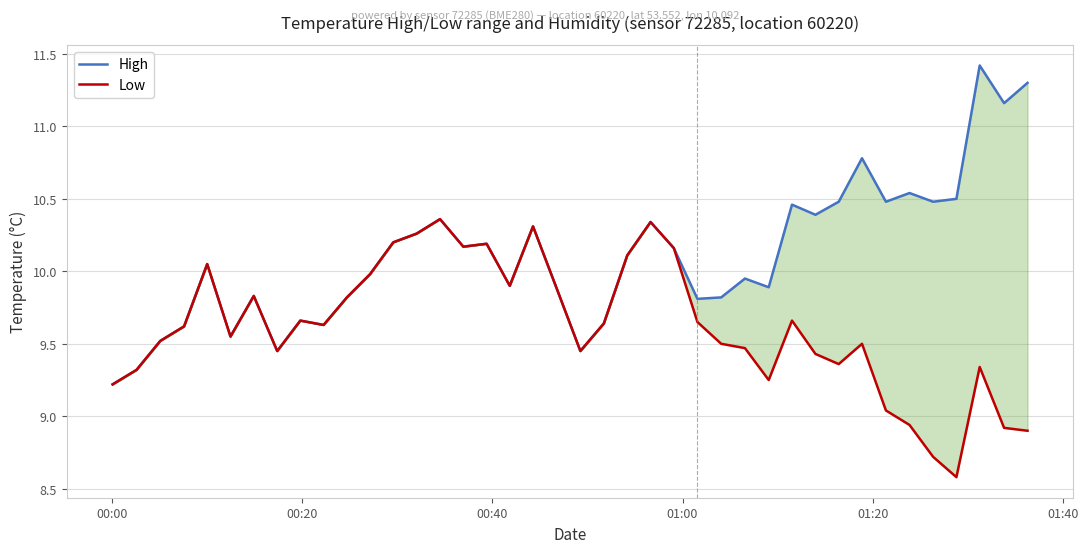

Which series has the largest total across all categories?

High